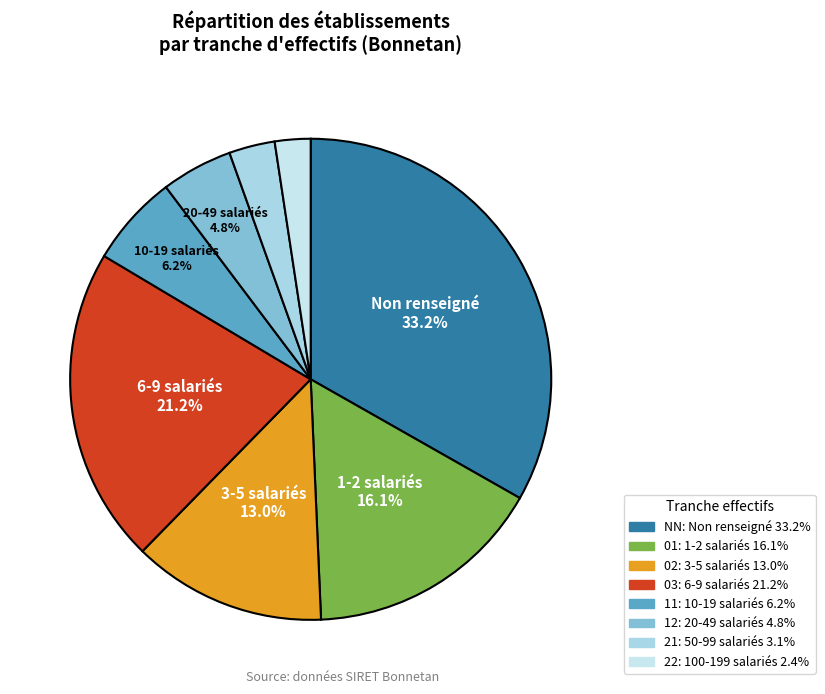

To the nearest percent, what percentage of the pie is 03?

21%